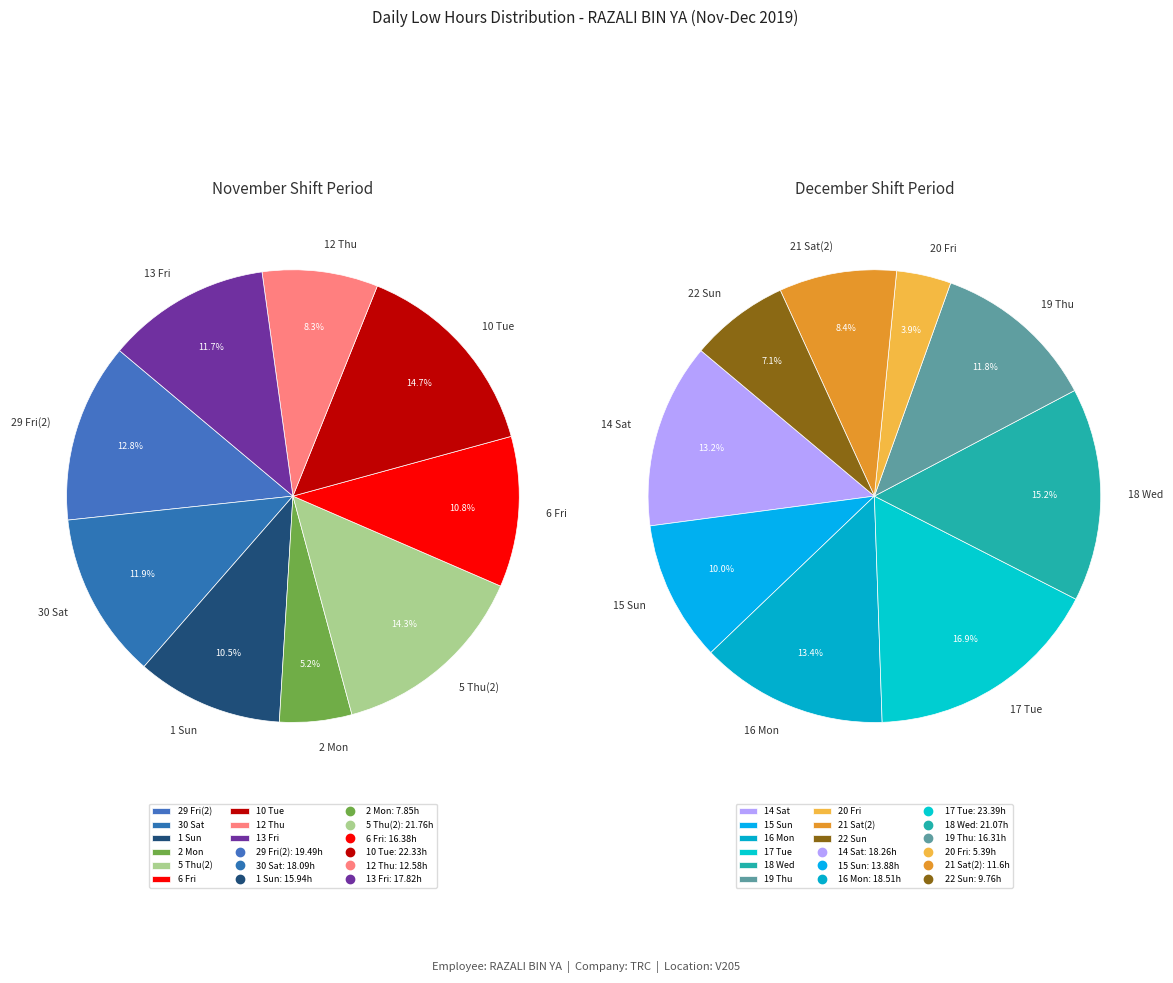

How many segments does this pie chart have?

18